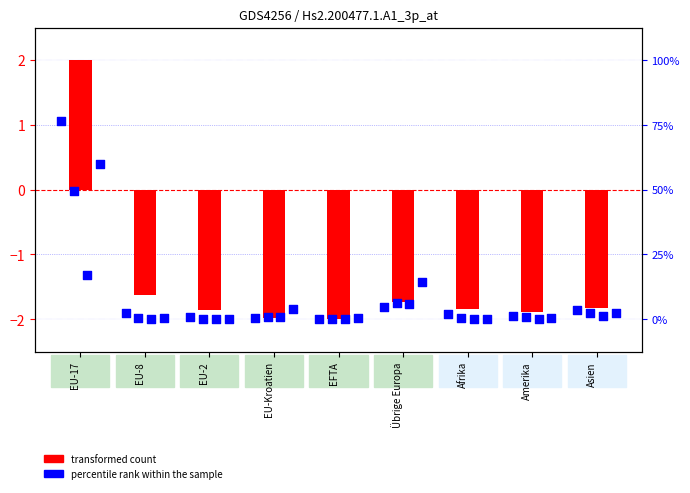

At which category is the sum across all series the highest?

EU-17